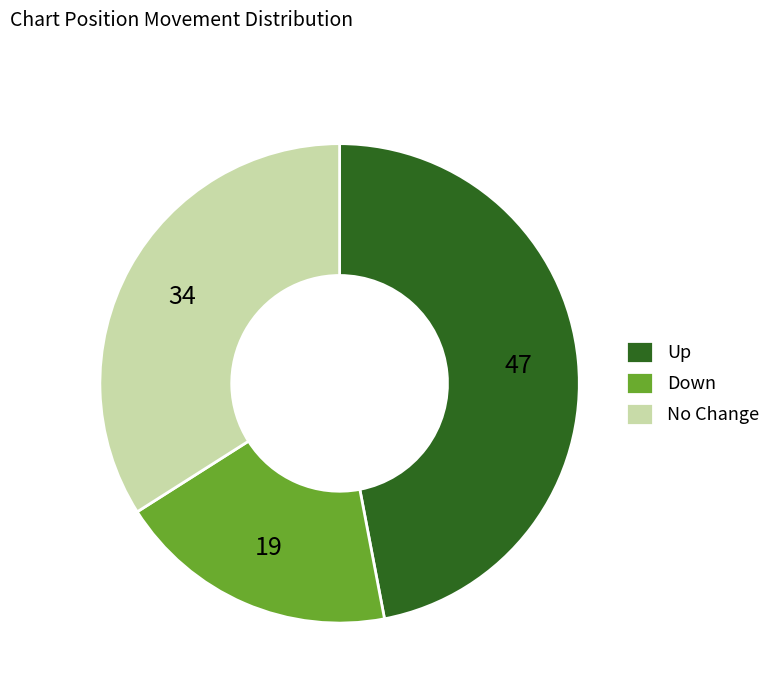

Does No Change account for over 50% of the chart?

No